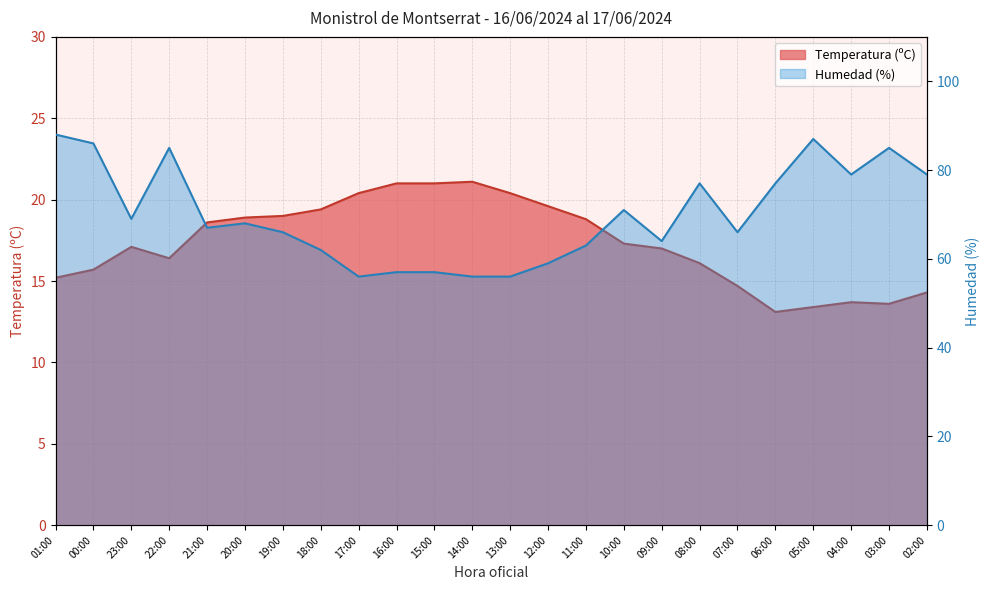

Rank the series by their maximum value, from highest to lowest.

Humedad (%), Temperatura (ºC)